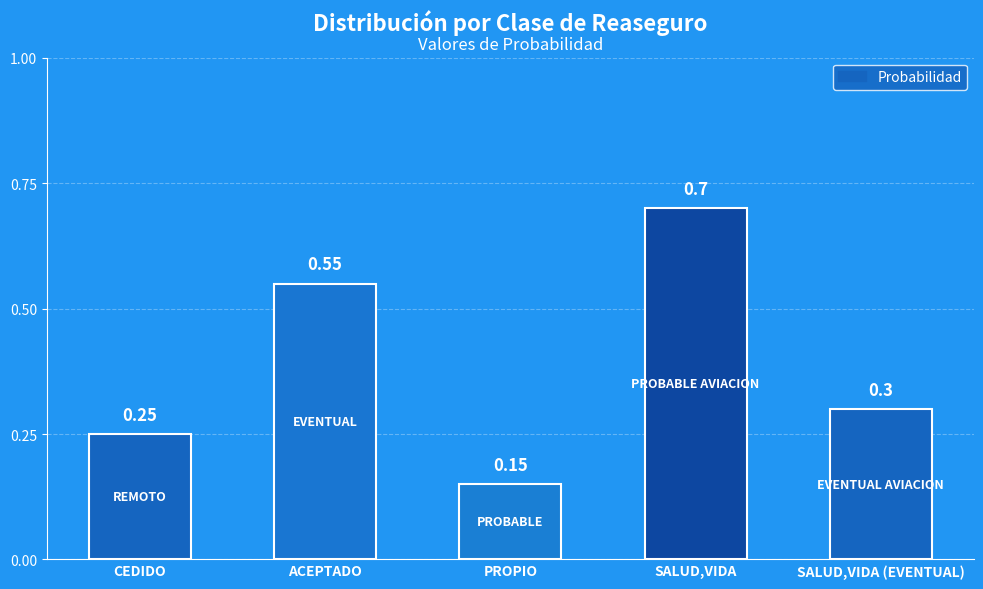

What is the sum of the values at SALUD,VIDA (EVENTUAL) and ACEPTADO?

0.9